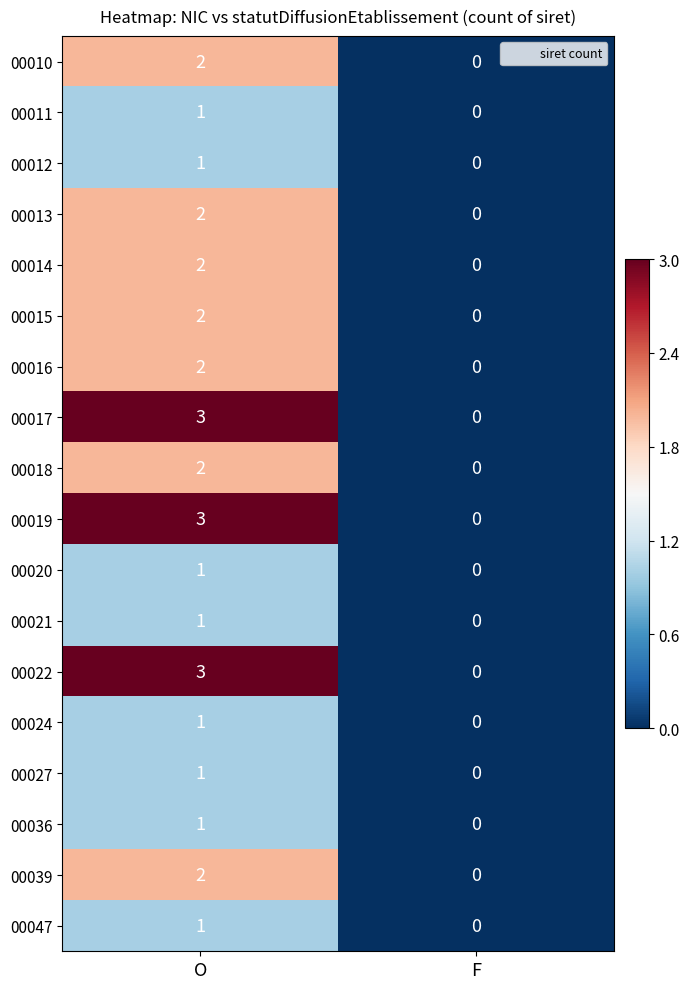

Rank the categories by 00027 value from highest to lowest.

O, F